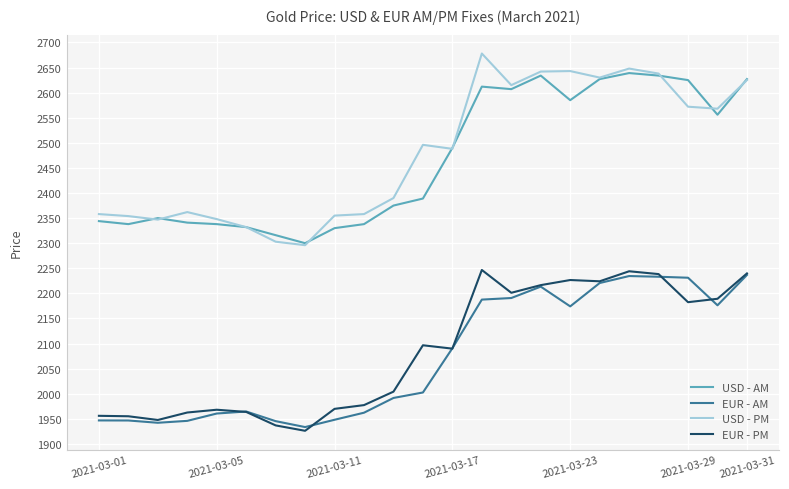

What is the greatest value displayed?

2678.0